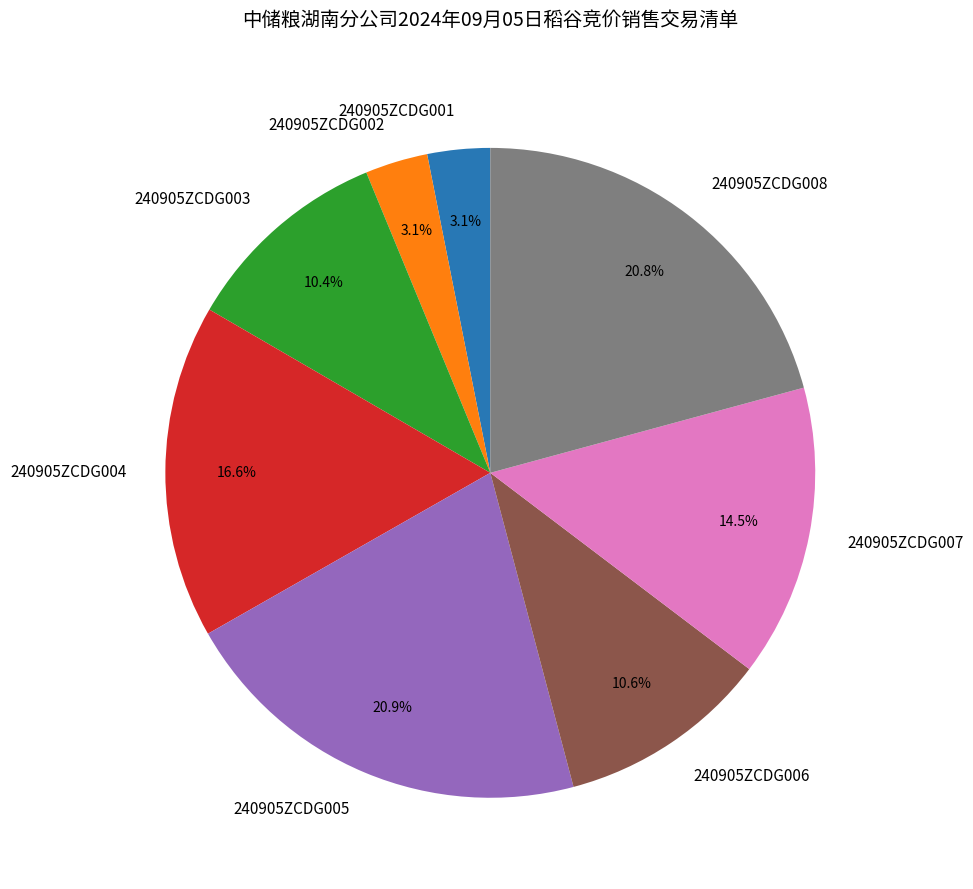

Is 240905ZCDG005 the majority of the pie?

No